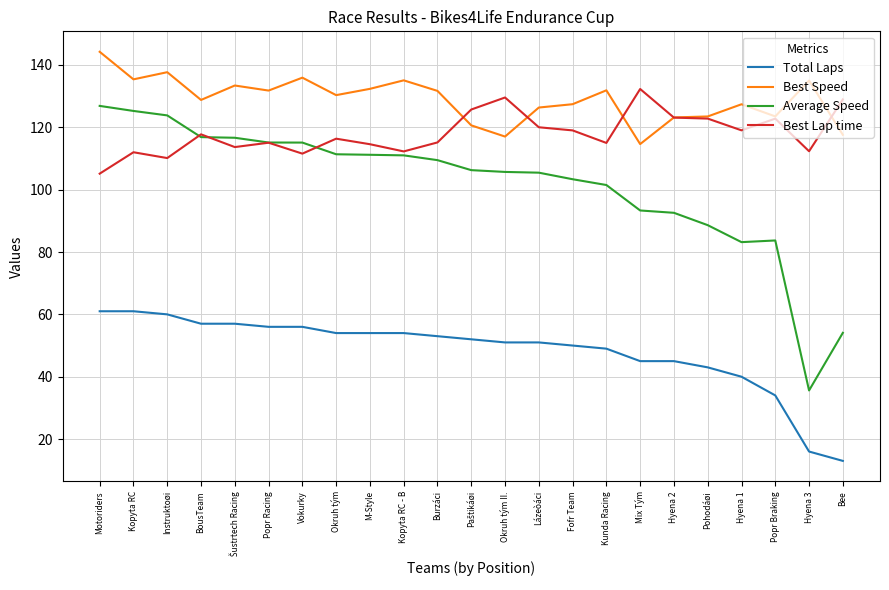

How many categories are shown in the chart?

23